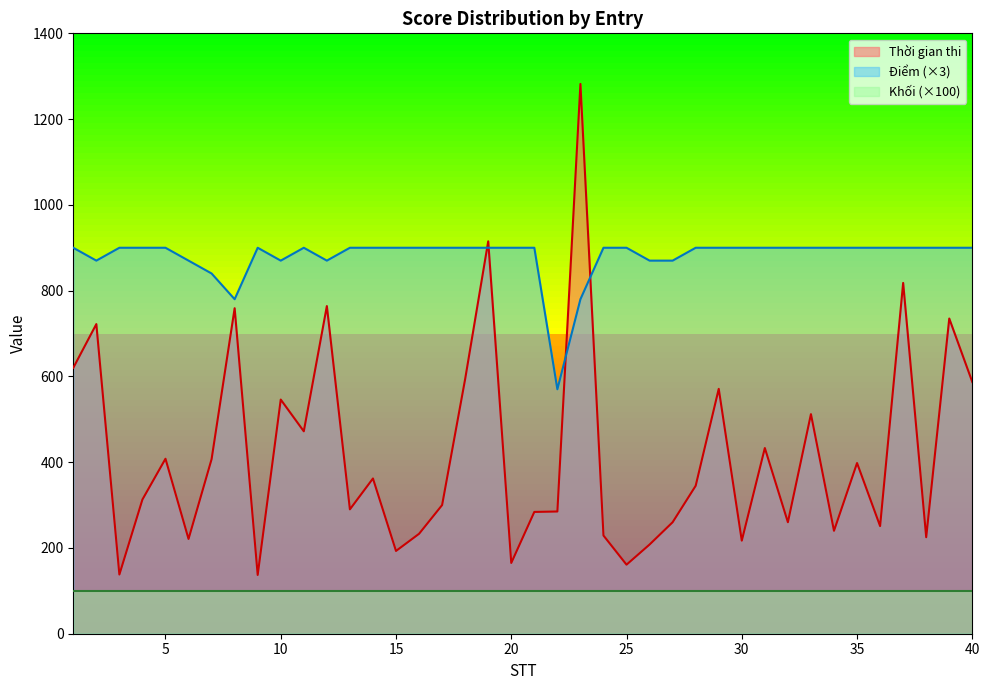

What is the difference between the maximum and second lowest values in the Thời gian thi series?

1144